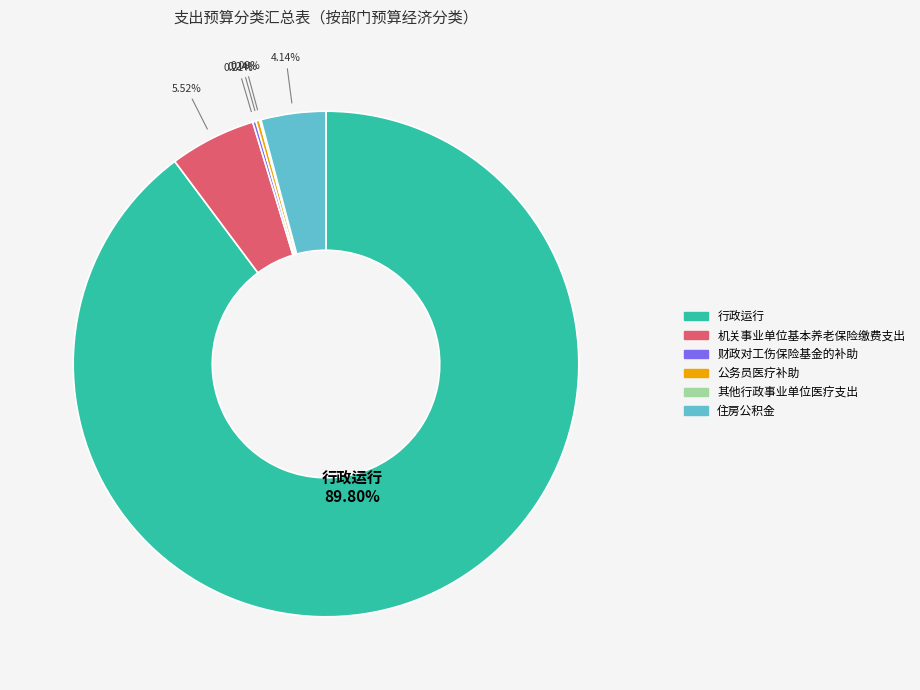

Is it true that 住房公积金 is 13% of the pie?

False